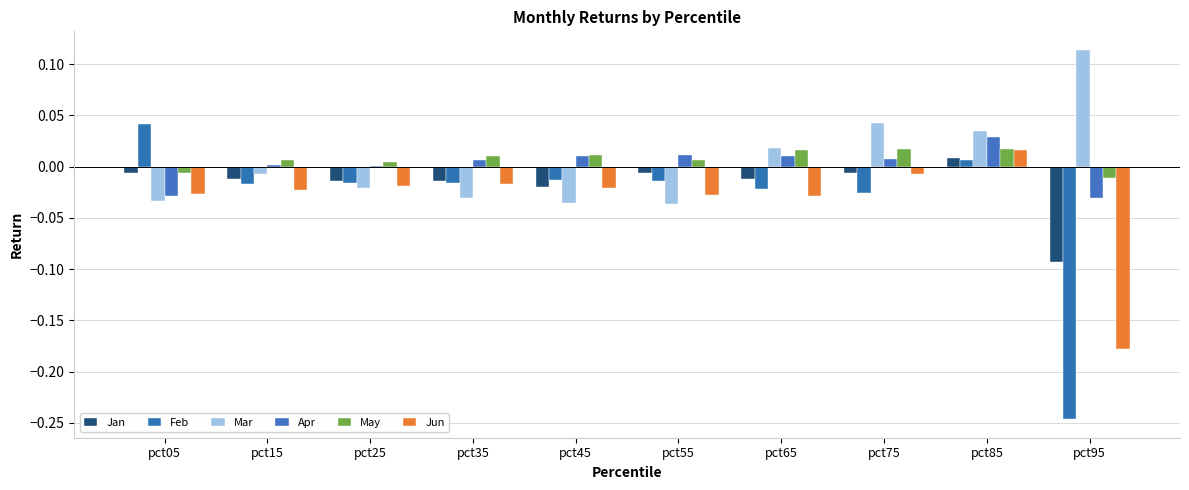

Reading left to right, what are all the values shown in this chart?

Jan: pct05=-0.0	pct15=-0.0	pct25=-0.0	pct35=-0.0	pct45=-0.0	pct55=-0.0	pct65=-0.0	pct75=-0.0	pct85=0.0	pct95=-0.1
Feb: pct05=0.0	pct15=-0.0	pct25=-0.0	pct35=-0.0	pct45=-0.0	pct55=-0.0	pct65=-0.0	pct75=-0.0	pct85=0.0	pct95=-0.2
Mar: pct05=-0.0	pct15=-0.0	pct25=-0.0	pct35=-0.0	pct45=-0.0	pct55=-0.0	pct65=0.0	pct75=0.0	pct85=0.0	pct95=0.1
Apr: pct05=-0.0	pct15=0.0	pct25=0.0	pct35=0.0	pct45=0.0	pct55=0.0	pct65=0.0	pct75=0.0	pct85=0.0	pct95=-0.0
May: pct05=-0.0	pct15=0.0	pct25=0.0	pct35=0.0	pct45=0.0	pct55=0.0	pct65=0.0	pct75=0.0	pct85=0.0	pct95=-0.0
Jun: pct05=-0.0	pct15=-0.0	pct25=-0.0	pct35=-0.0	pct45=-0.0	pct55=-0.0	pct65=-0.0	pct75=-0.0	pct85=0.0	pct95=-0.2